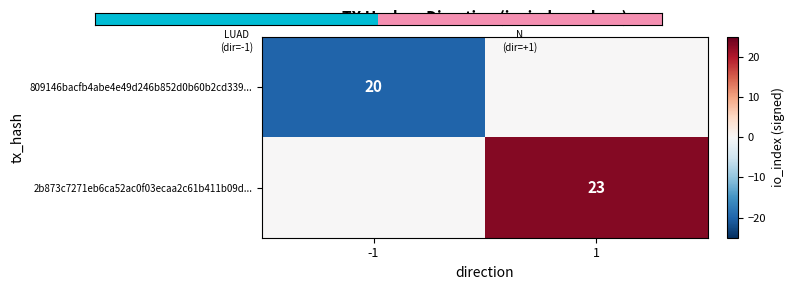

The value of 2b873c7271eb6ca52ac0f03ecaa2c61b411b09d... at 1 is 23. True or false?

True